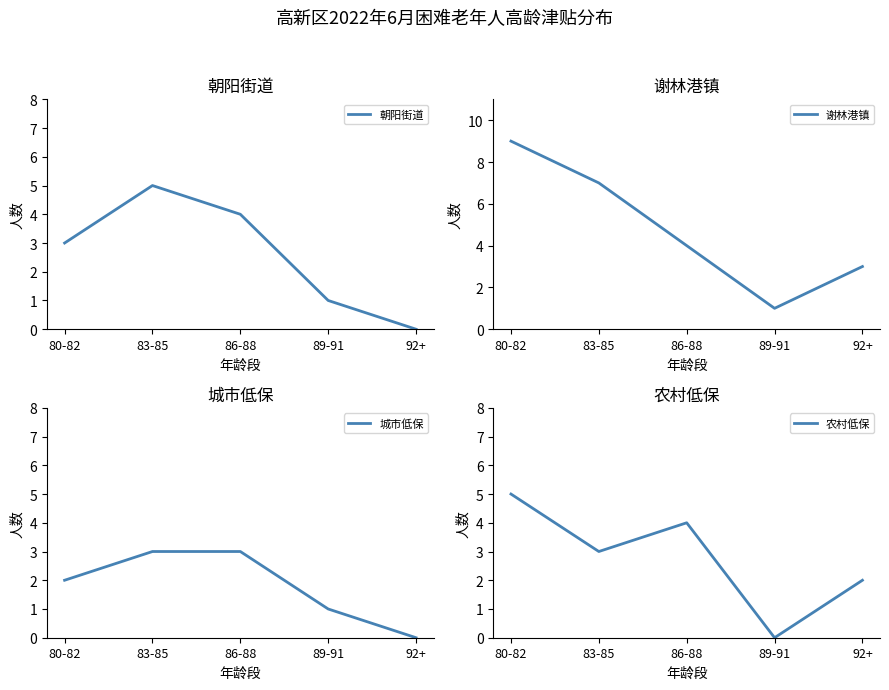

How many data points in 农村低保 are above 3?

2